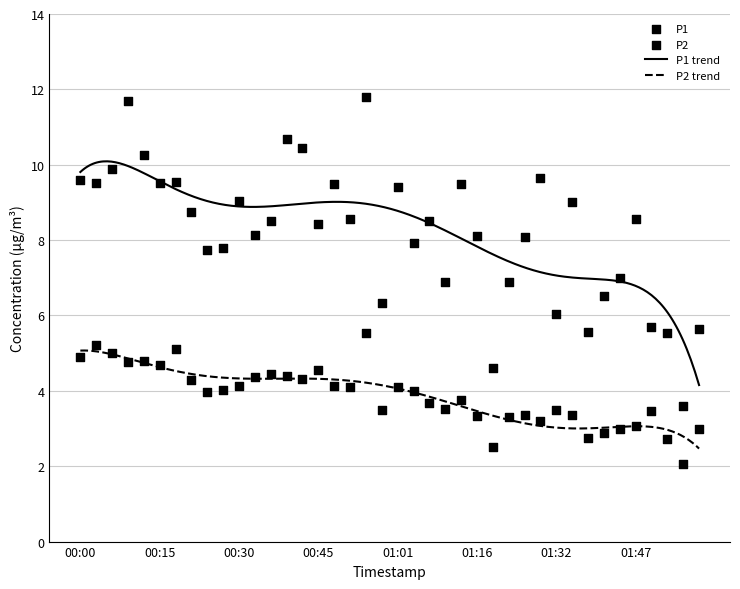

True or false: P1 trend and P2 trend cross at least once.

False